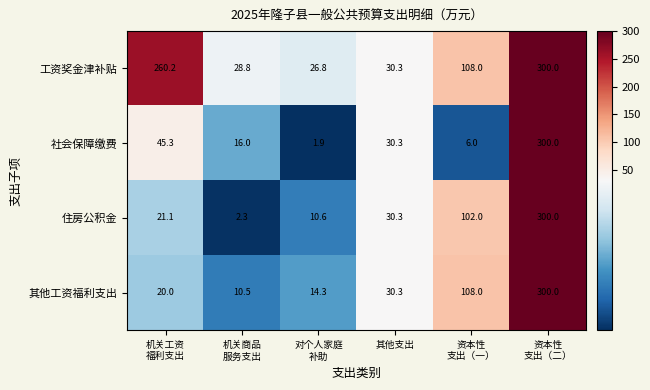

Which series has the largest range (max minus min)?

社会保障缴费